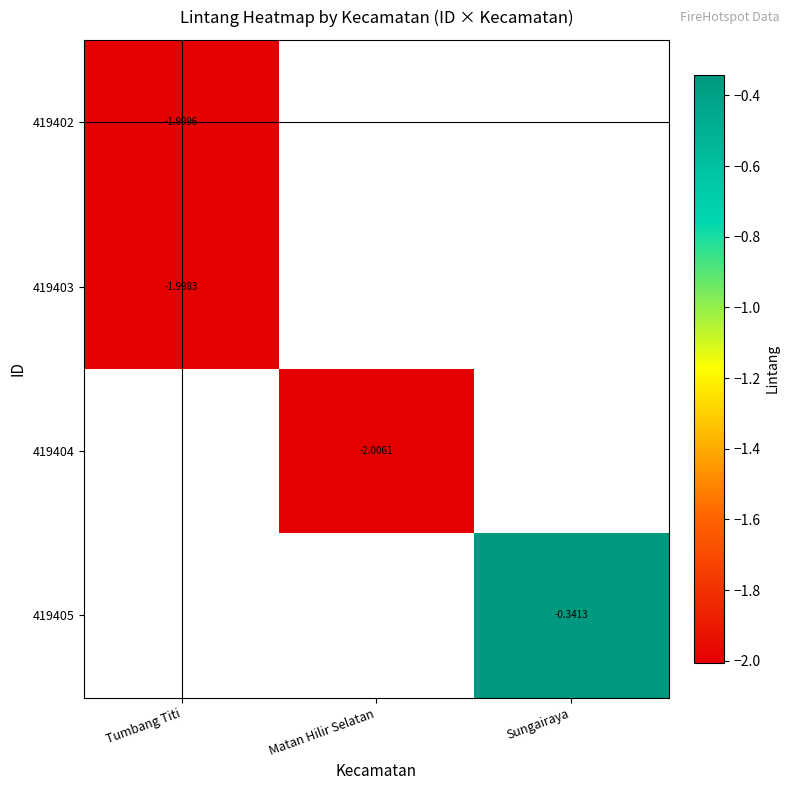

What is the smallest value displayed?

-2.0